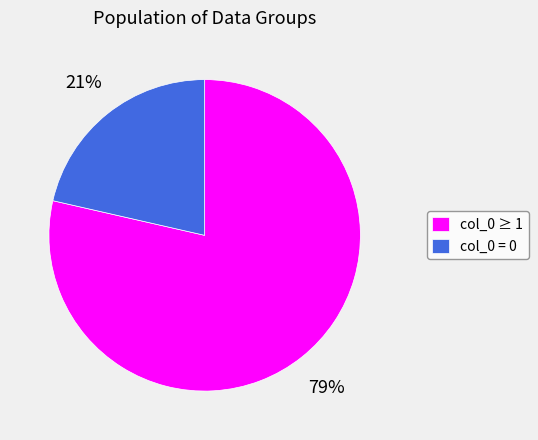

Is there a majority slice in this chart?

Yes